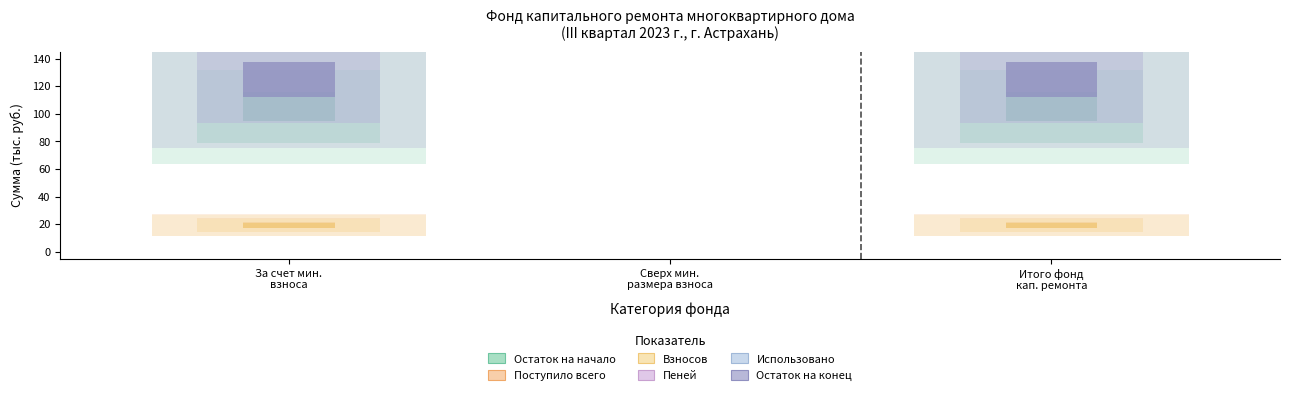

Is the value of Остаток на начало at Сверх мин.
размера взноса greater than the value of Пеней at Итого фонд
кап. ремонта?

No